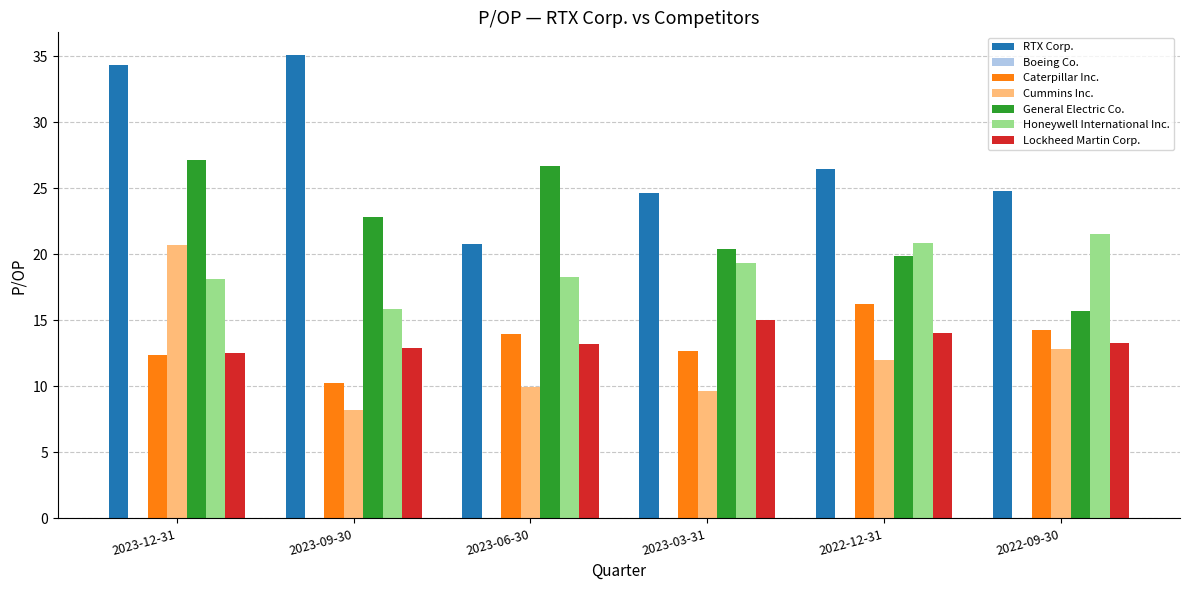

What is the difference between the General Electric Co. values at 2023-09-30 and 2023-06-30?

3.9